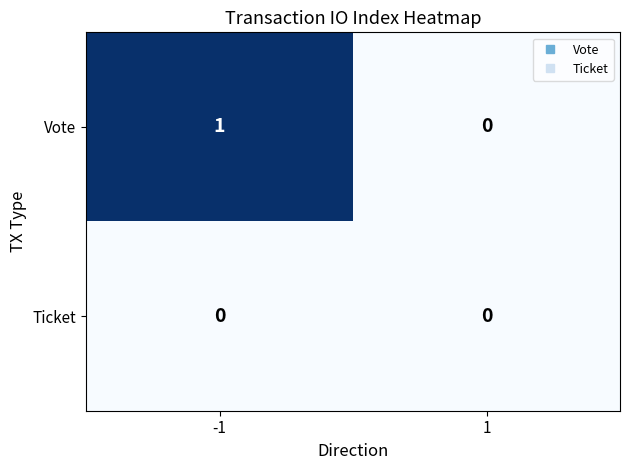

List the series in order of their peak value, lowest first.

Ticket, Vote